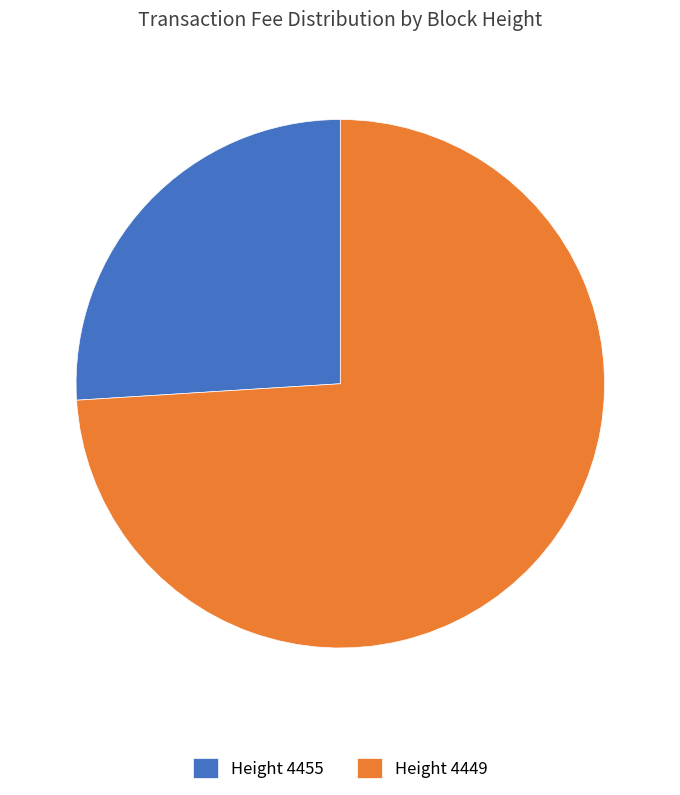

Which category has the biggest portion of the pie?

Height 4449